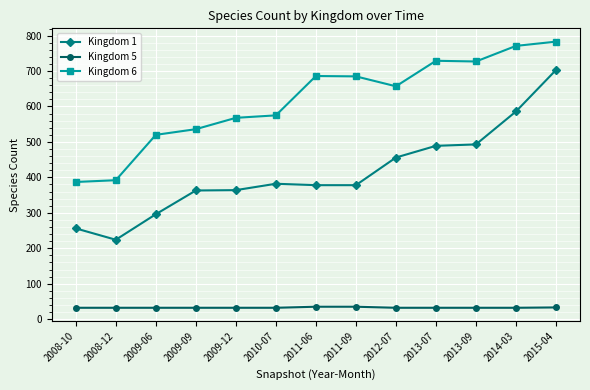

Is the value of Kingdom 5 at 2009-12 greater than the value of Kingdom 6 at 2012-07?

No